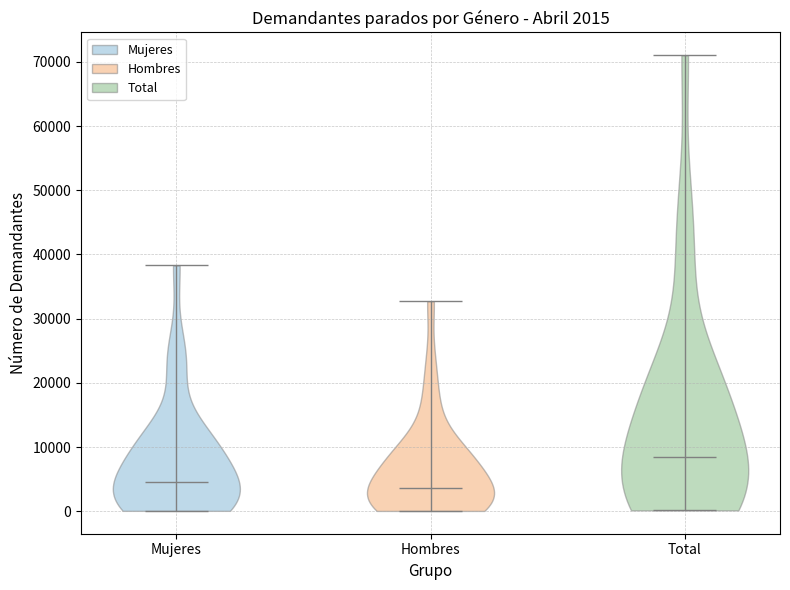

Which violin has the highest median line?

Total